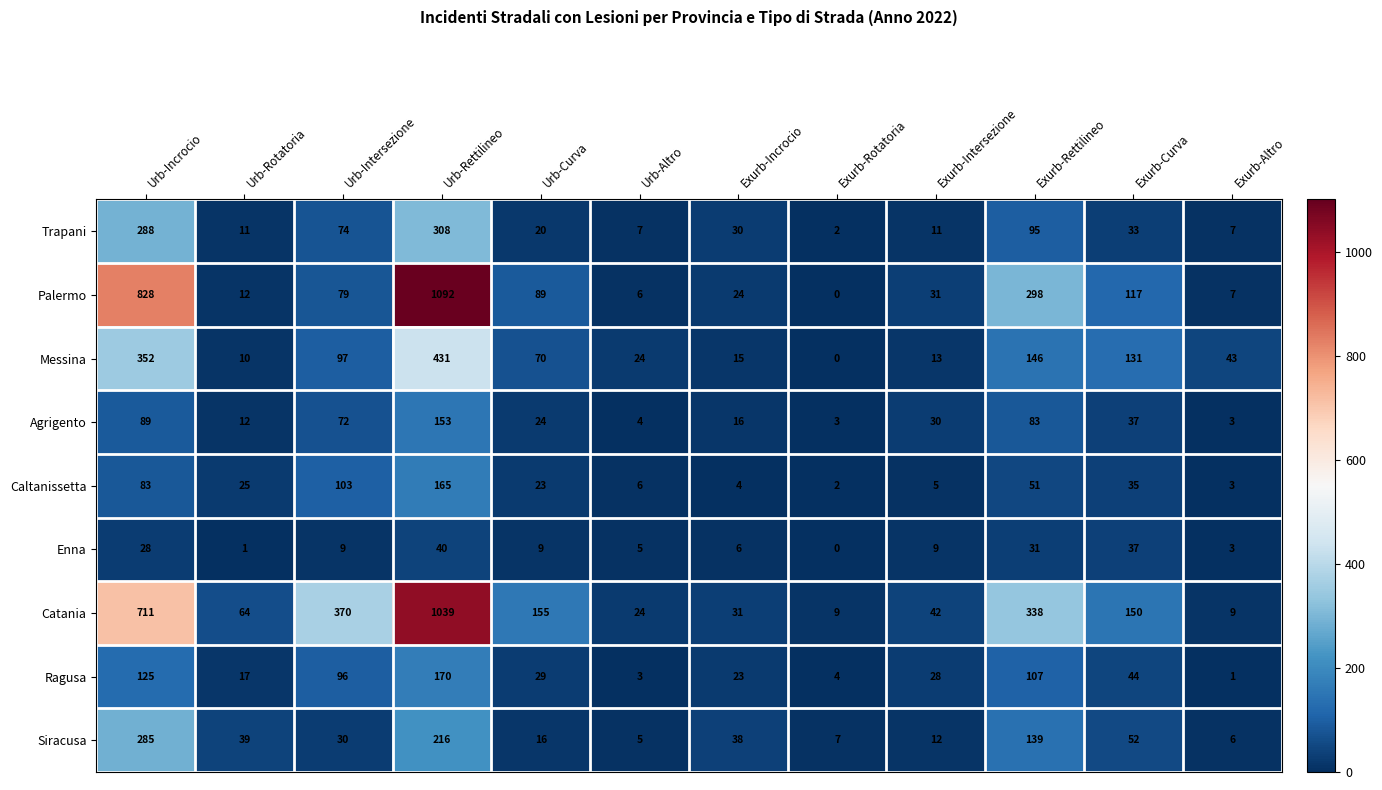

List the labels in order of Siracusa value, smallest first.

Urb-Altro, Exurb-Altro, Exurb-Rotatoria, Exurb-Intersezione, Urb-Curva, Urb-Intersezione, Exurb-Incrocio, Urb-Rotatoria, Exurb-Curva, Exurb-Rettilineo, Urb-Rettilineo, Urb-Incrocio